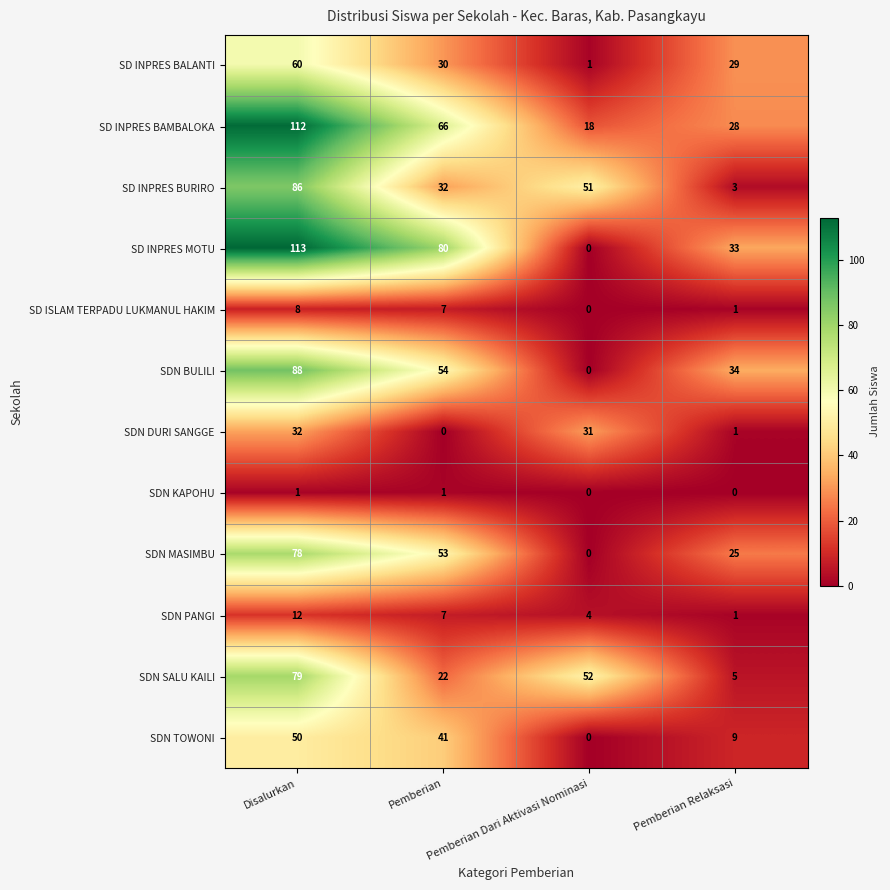

What is the difference between the maximum and minimum values in the SD INPRES MOTU series?

113